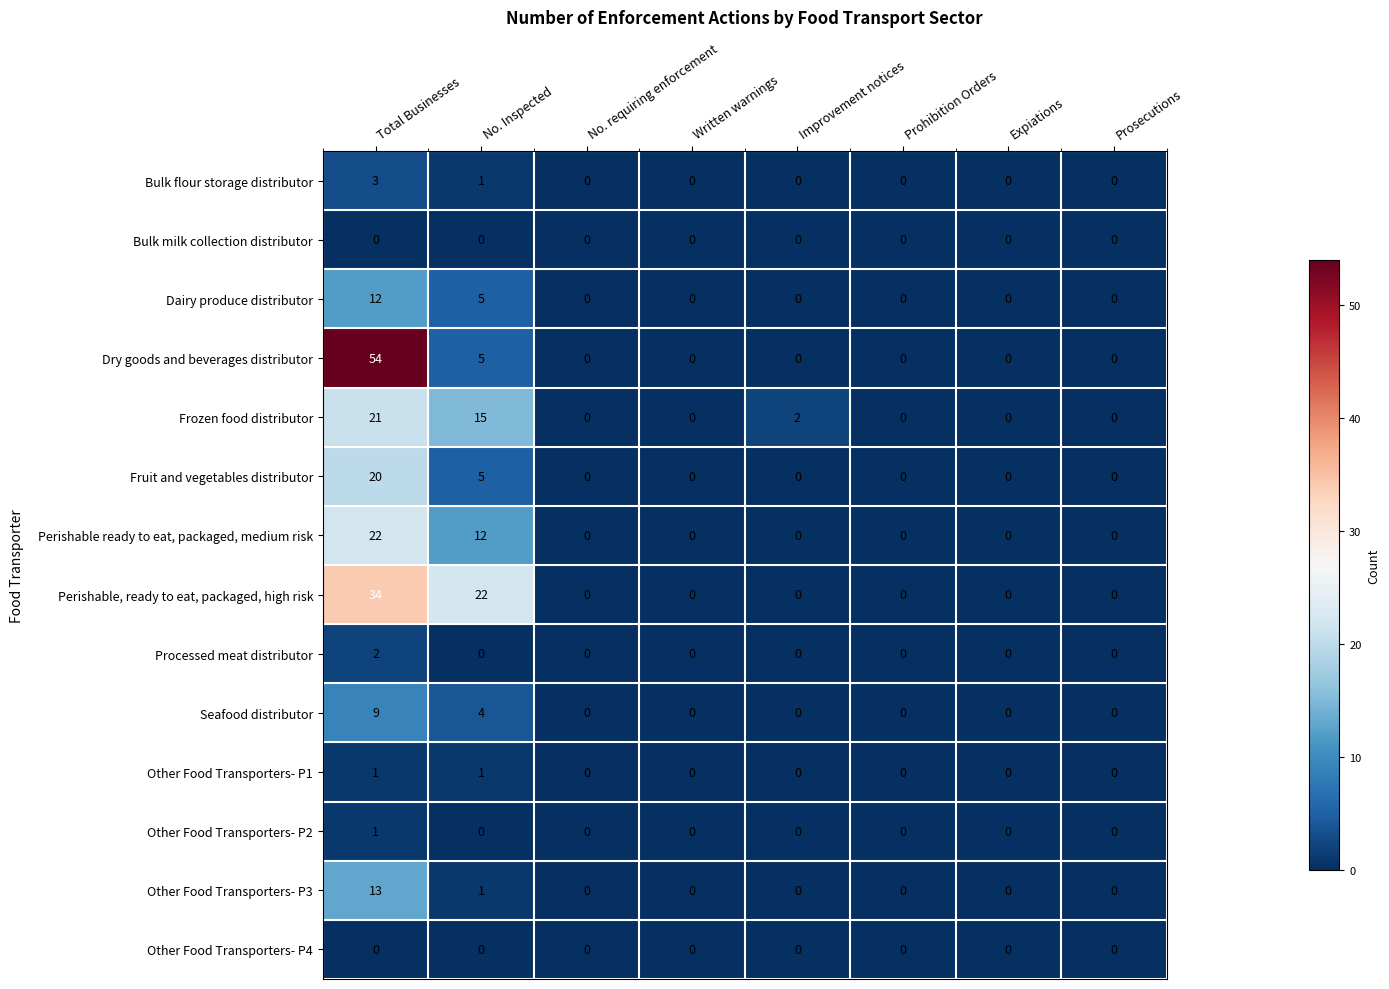

At which label is Fruit and vegetables distributor closest to 10?

No. Inspected